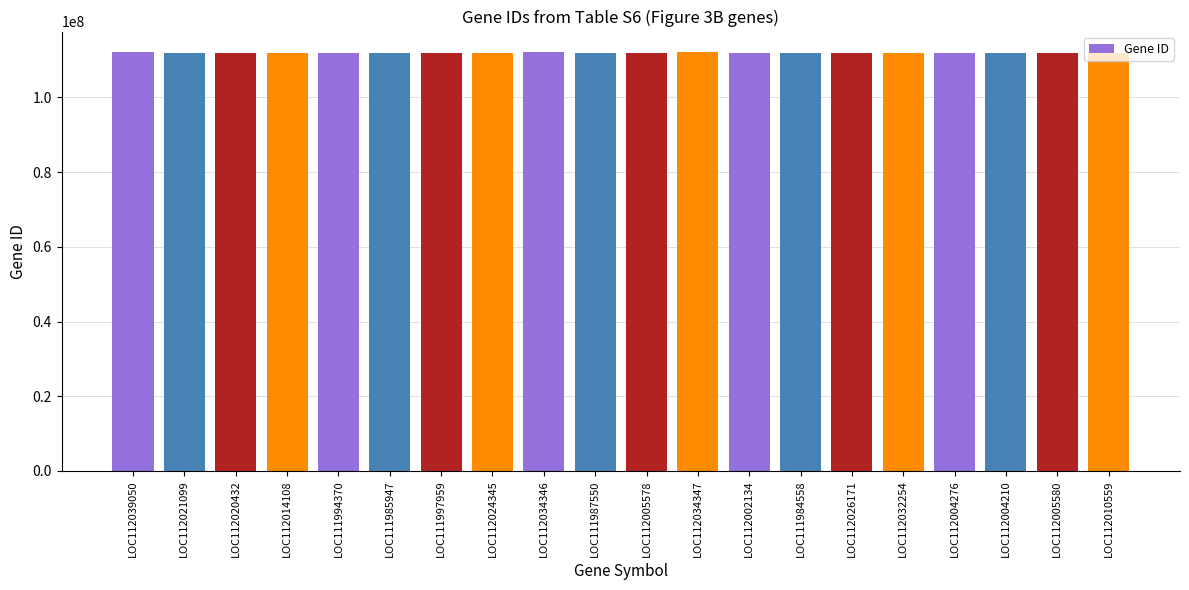

What is the difference between the values at LOC112032254 and LOC111985947?

46307